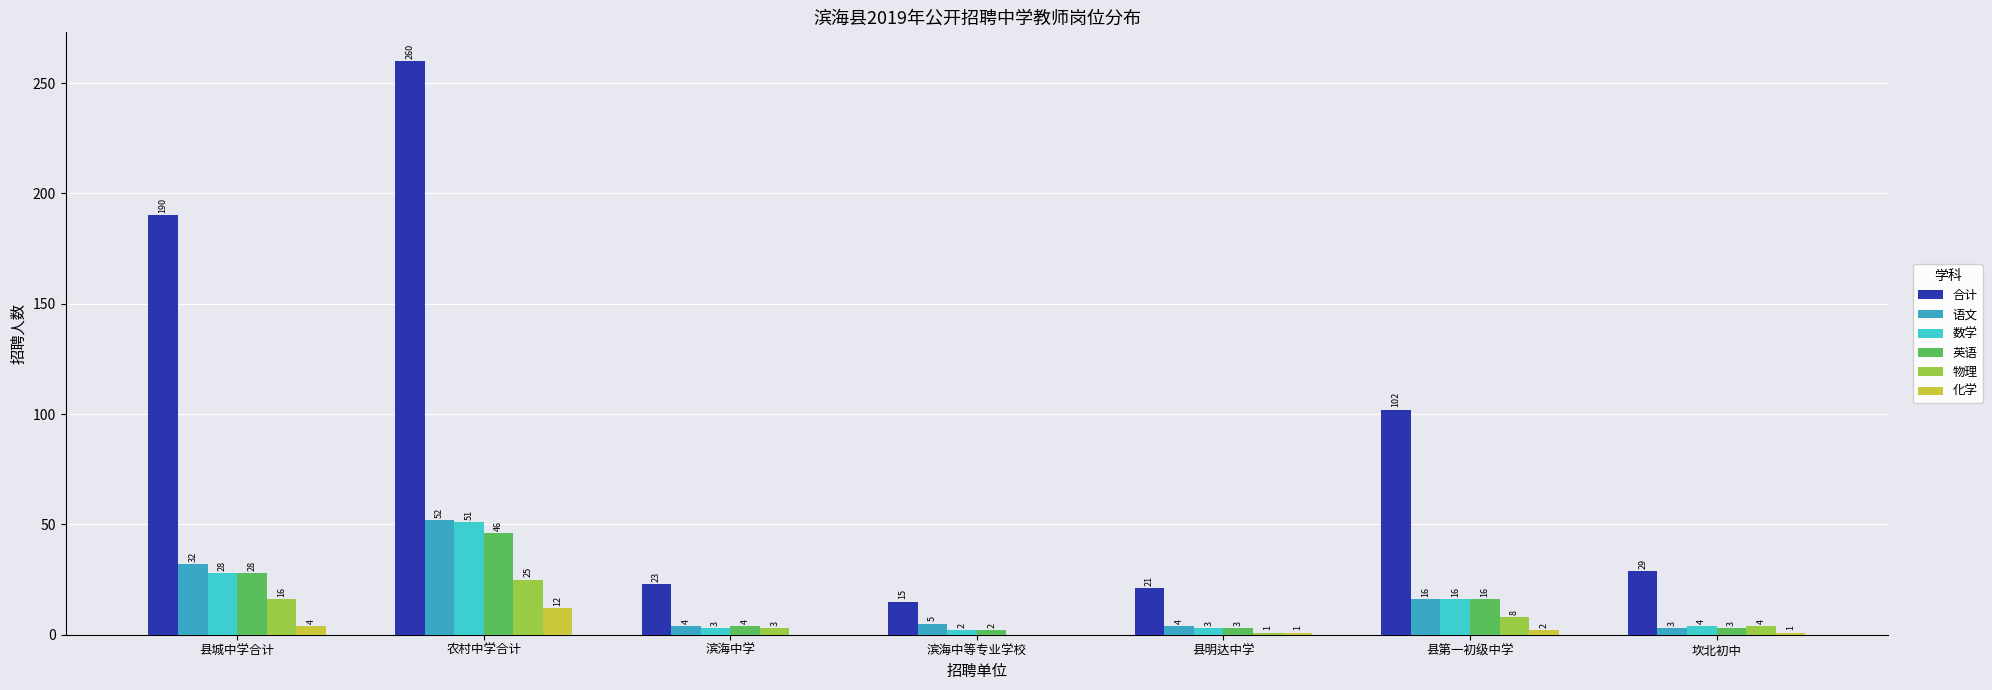

Reading left to right, what are all the values shown in this chart?

合计: 县城中学合计=190	农村中学合计=260	滨海中学=23	滨海中等专业学校=15	县明达中学=21	县第一初级中学=102	坎北初中=29
语文: 县城中学合计=32	农村中学合计=52	滨海中学=4	滨海中等专业学校=5	县明达中学=4	县第一初级中学=16	坎北初中=3
数学: 县城中学合计=28	农村中学合计=51	滨海中学=3	滨海中等专业学校=2	县明达中学=3	县第一初级中学=16	坎北初中=4
英语: 县城中学合计=28	农村中学合计=46	滨海中学=4	滨海中等专业学校=2	县明达中学=3	县第一初级中学=16	坎北初中=3
物理: 县城中学合计=16	农村中学合计=25	滨海中学=3	滨海中等专业学校=0	县明达中学=1	县第一初级中学=8	坎北初中=4
化学: 县城中学合计=4	农村中学合计=12	滨海中学=0	滨海中等专业学校=0	县明达中学=1	县第一初级中学=2	坎北初中=1